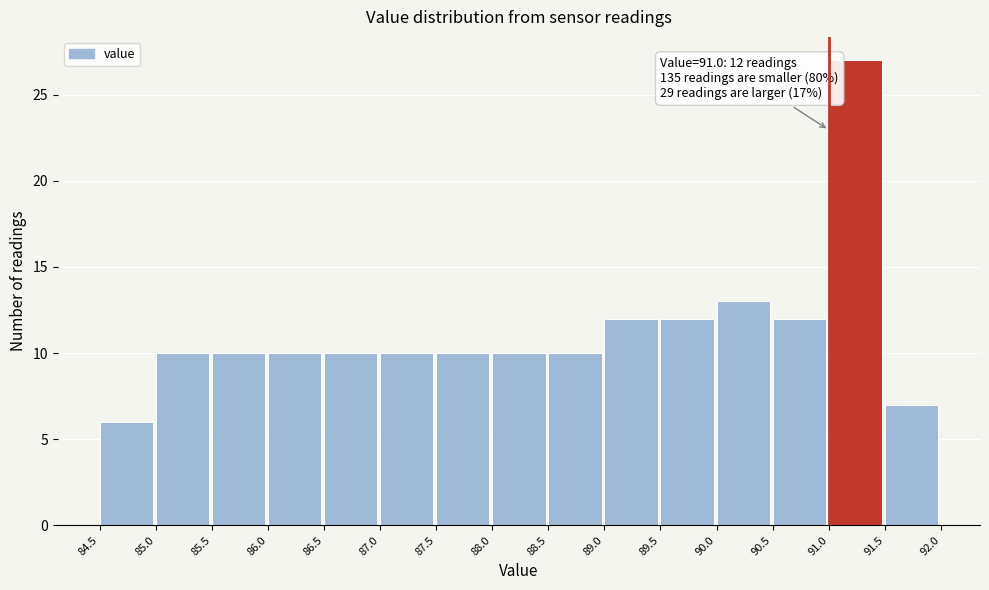

Over which range of the x-axis is the bar tallest?

91.0 to 91.5